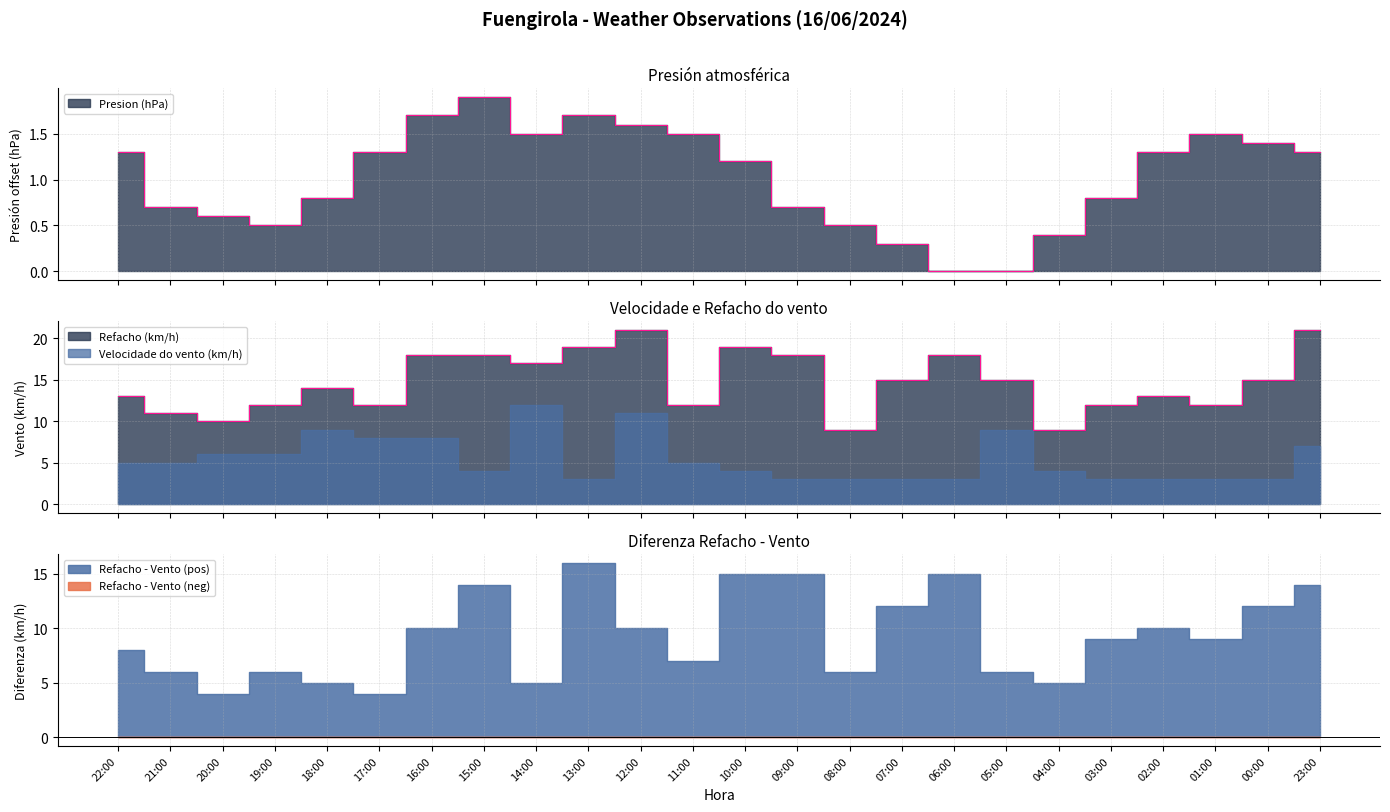

Where is Refacho (km/h) nearest to the value 15?

07:00